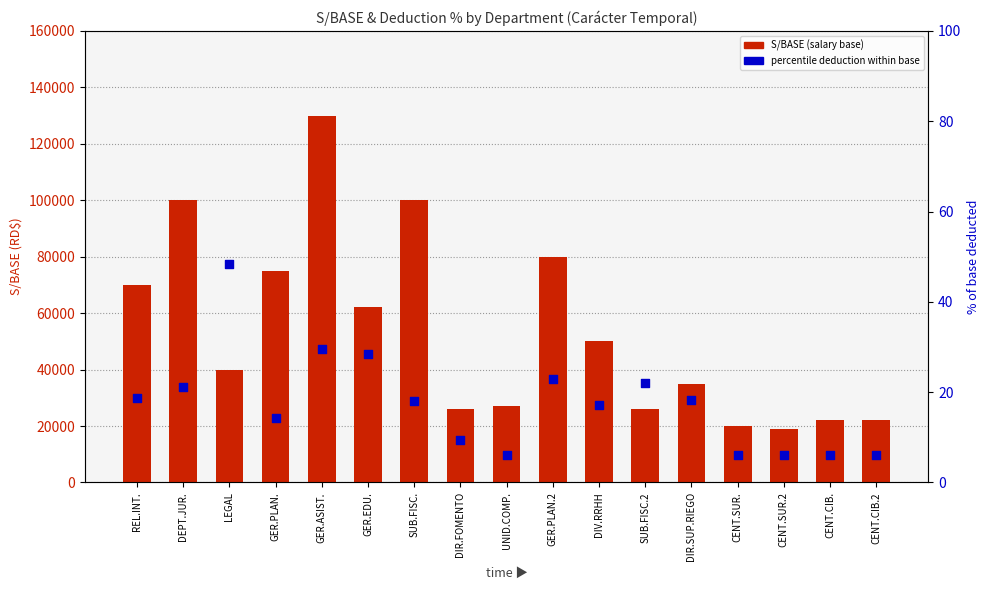

At how many categories does at least one series exceed 23000?

13